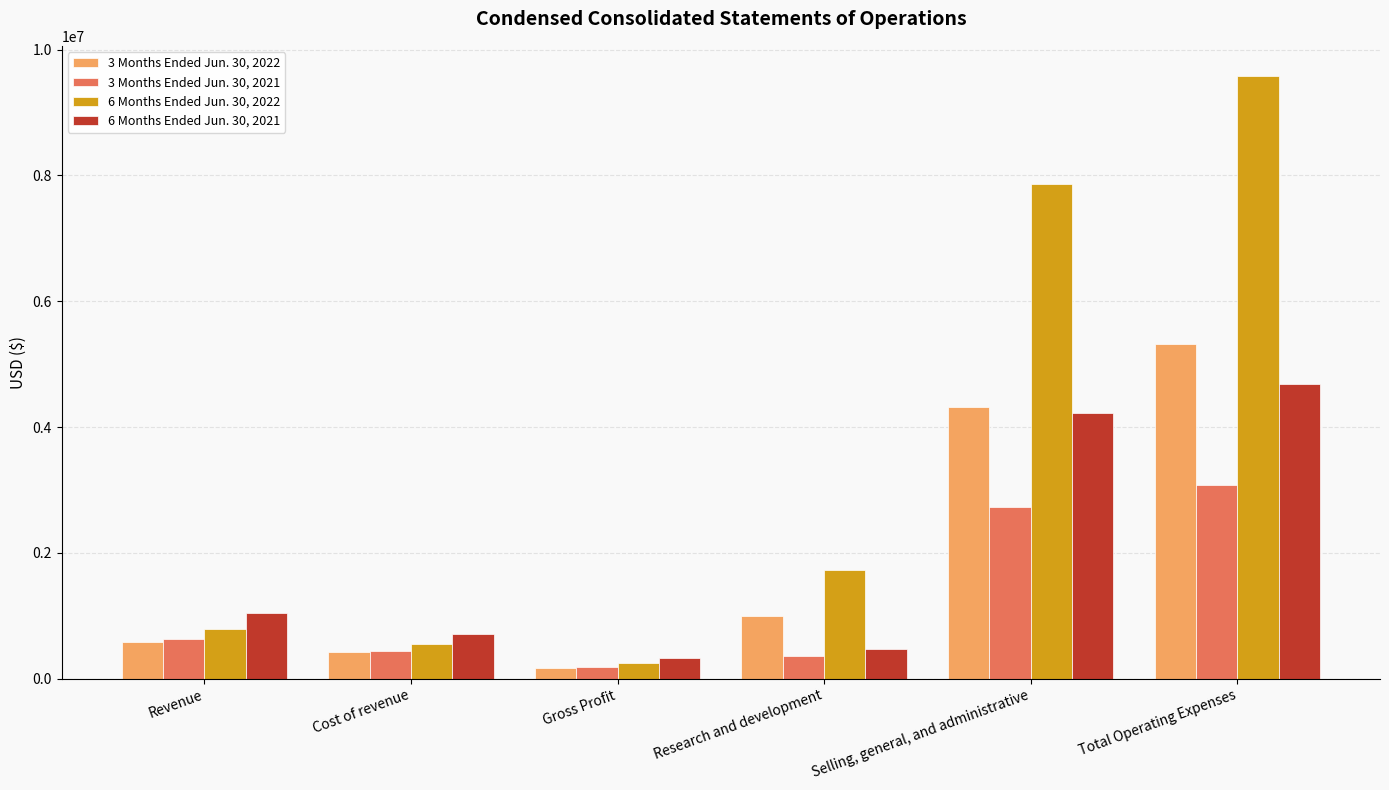

Reading left to right, transcribe all the data shown in this chart.

3 Months Ended Jun. 30, 2022: Revenue=587546	Cost of revenue=423672	Gross Profit=163874	Research and development=999484	Selling, general, and administrative=4326162	Total Operating Expenses=5325646
3 Months Ended Jun. 30, 2021: Revenue=628244	Cost of revenue=439206	Gross Profit=189038	Research and development=352741	Selling, general, and administrative=2723303	Total Operating Expenses=3076044
6 Months Ended Jun. 30, 2022: Revenue=788045	Cost of revenue=546590	Gross Profit=241455	Research and development=1720831	Selling, general, and administrative=7861085	Total Operating Expenses=9581916
6 Months Ended Jun. 30, 2021: Revenue=1046149	Cost of revenue=714474	Gross Profit=331675	Research and development=475724	Selling, general, and administrative=4216114	Total Operating Expenses=4691838